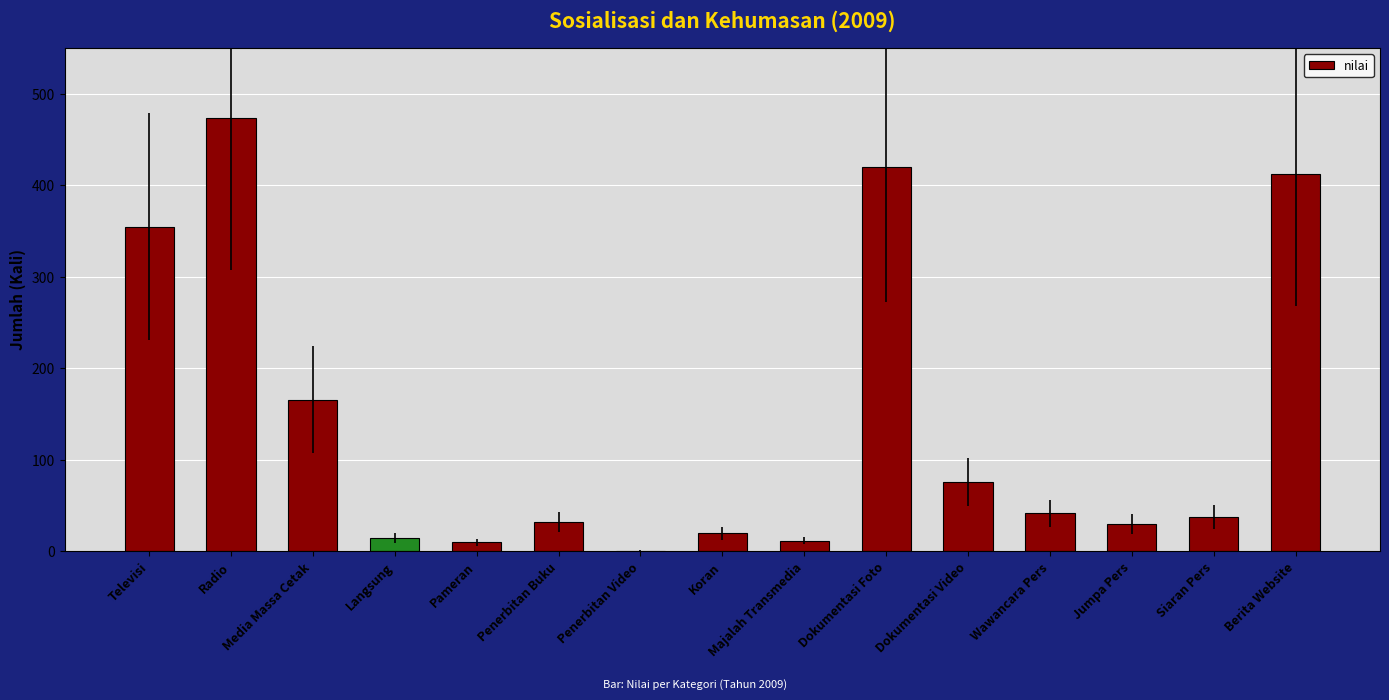

The chart shows a value of 103 at Dokumentasi Video. True or false?

False